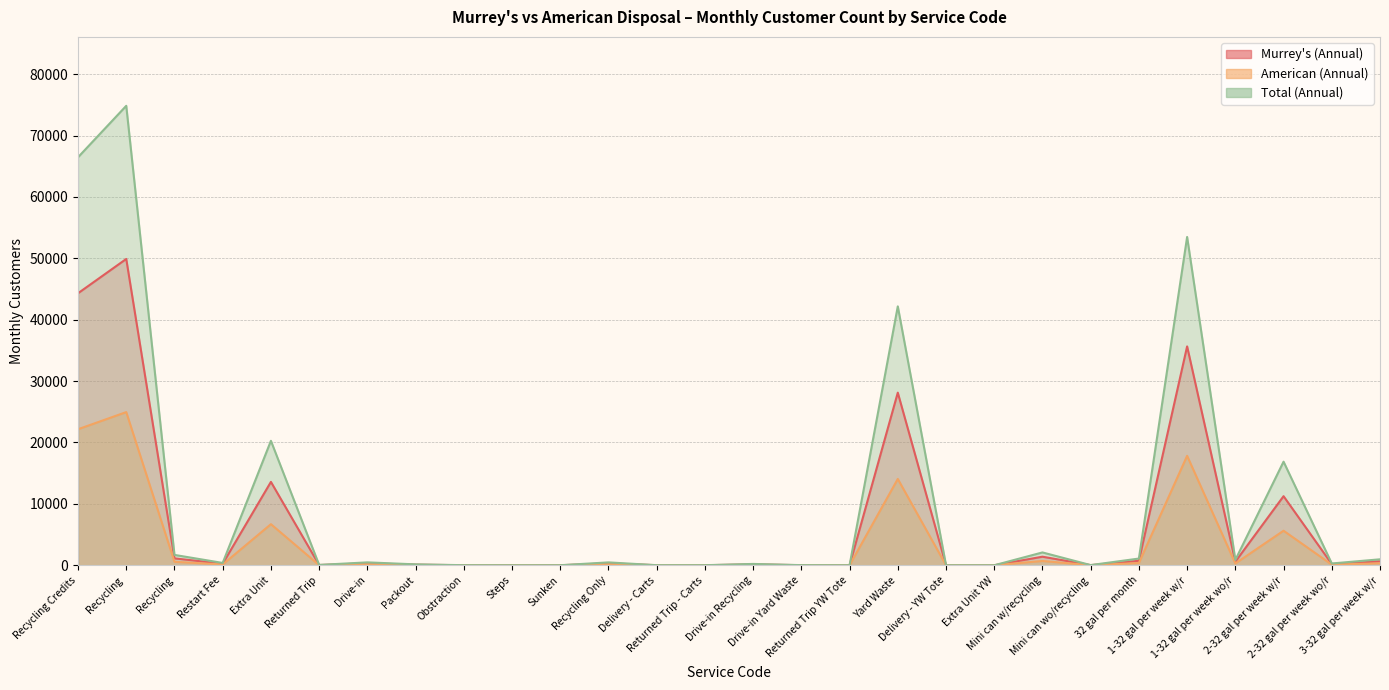

Where is the first local minimum for American (Annual)?

Restart Fee